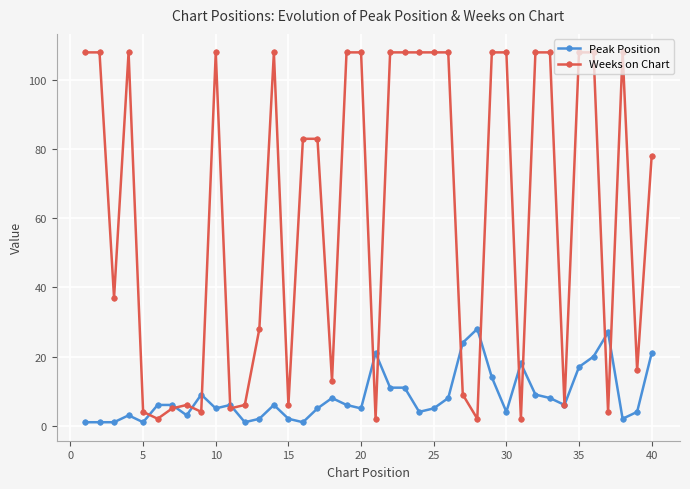

Which series has the widest spread of values?

Weeks on Chart